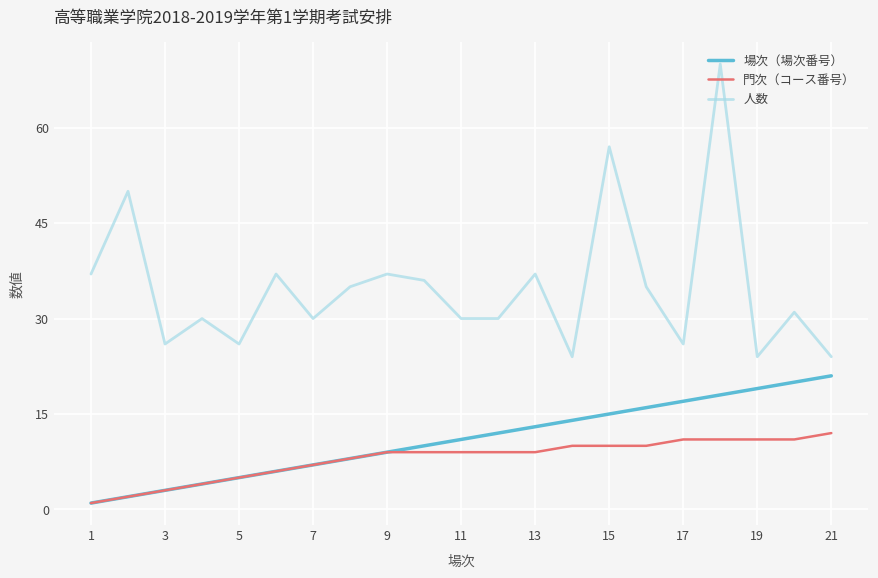

List the series in order of their peak value, lowest first.

門次（コース番号）, 場次（場次番号）, 人数